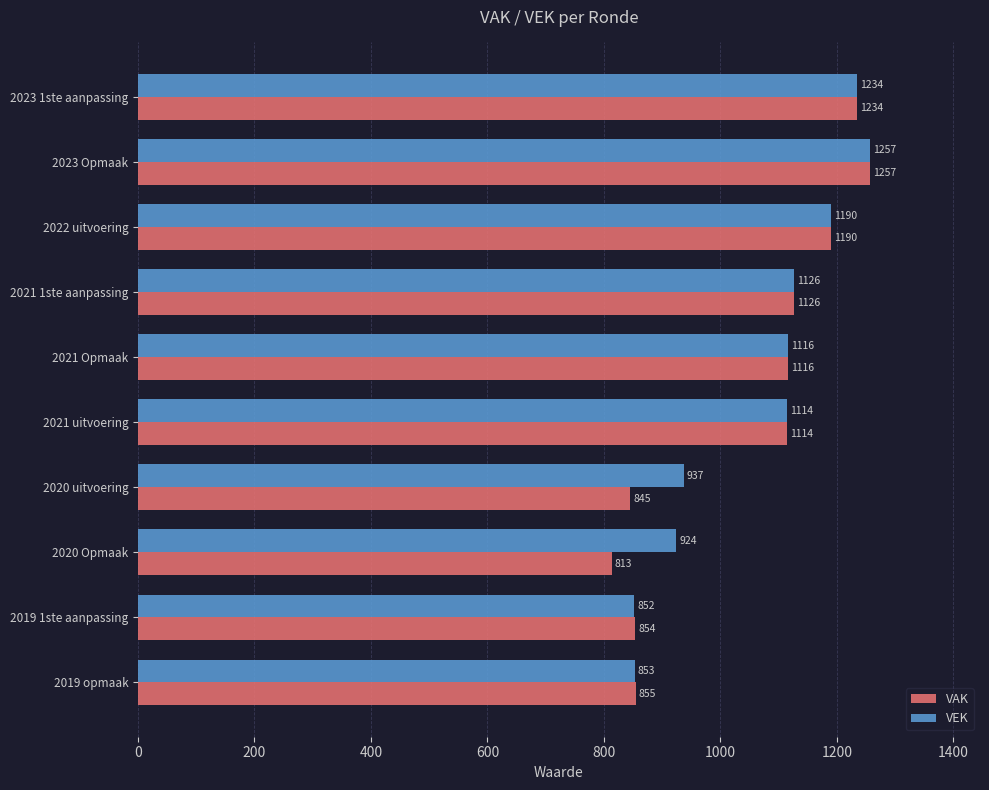

The VEK series shows 1126 at 2021 1ste aanpassing. True or false?

True